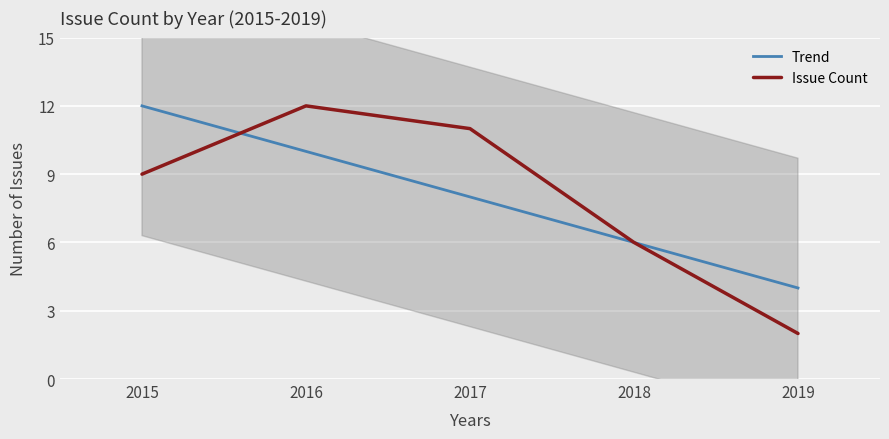

Which category has the lowest value in the Trend series?

2019